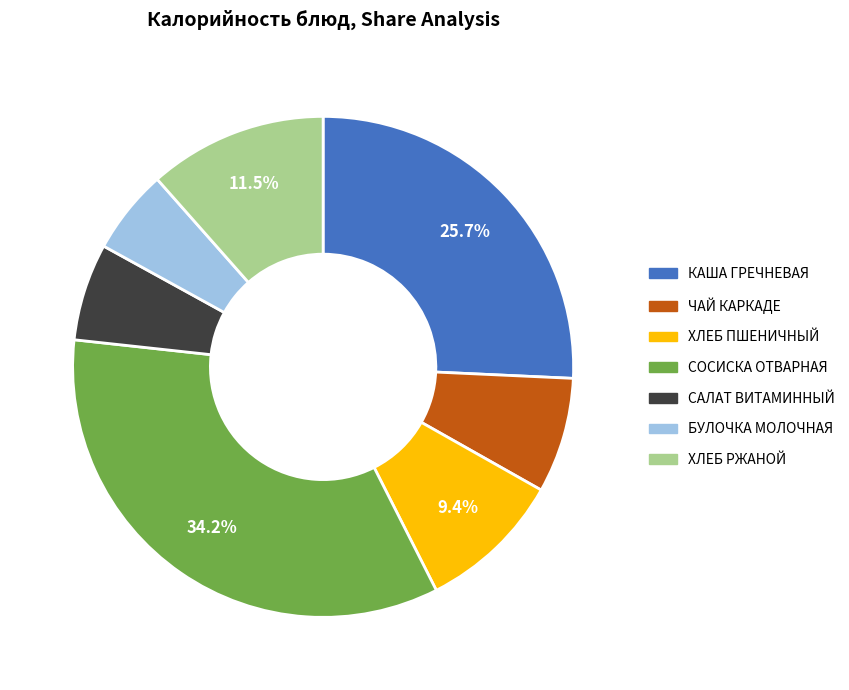

Count the number of slices in the pie.

7